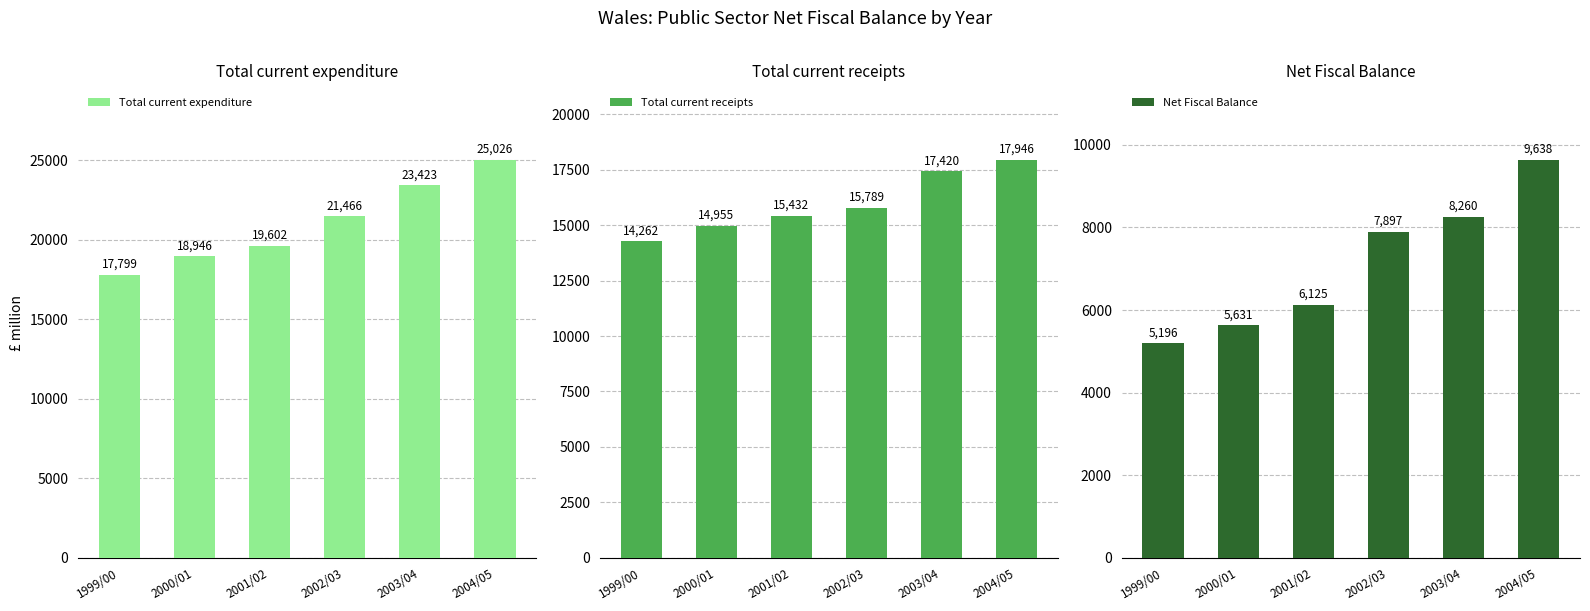

What are all the series names shown in the legend?

Total current expenditure, Total current receipts, Net Fiscal Balance